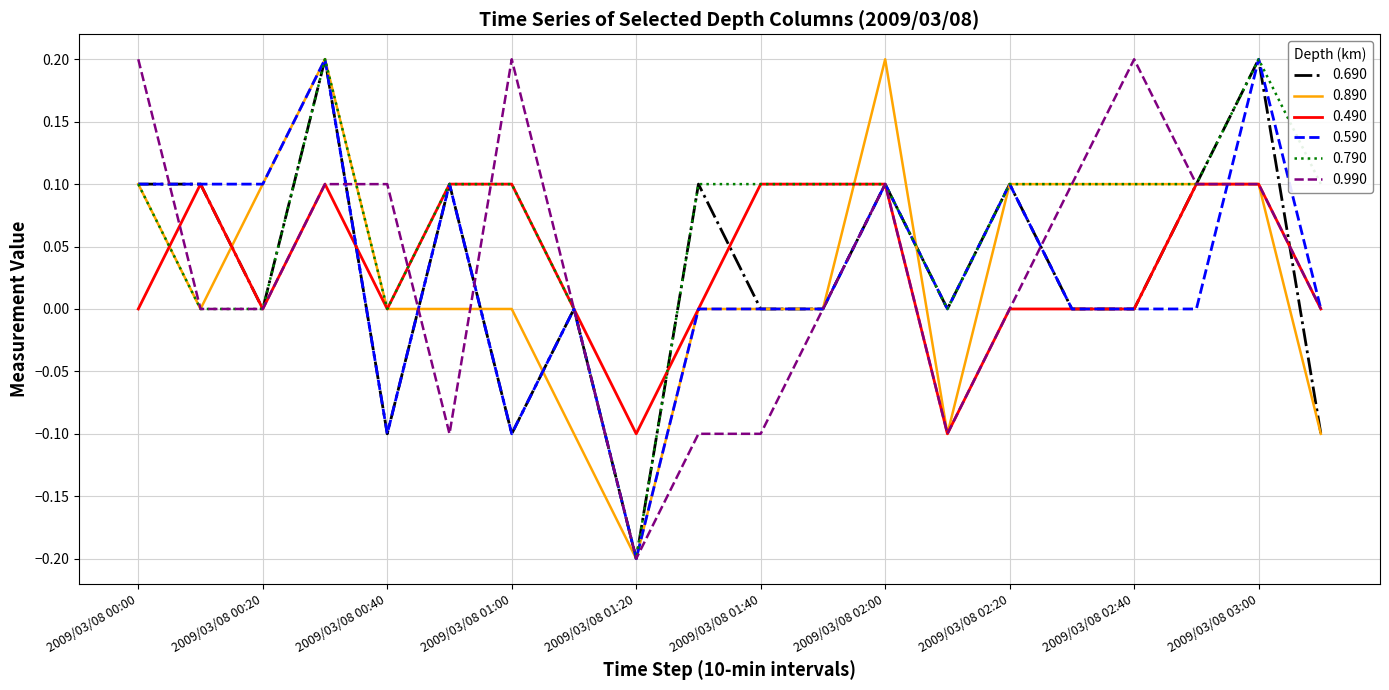

Which series has the largest total across all categories?

0.790